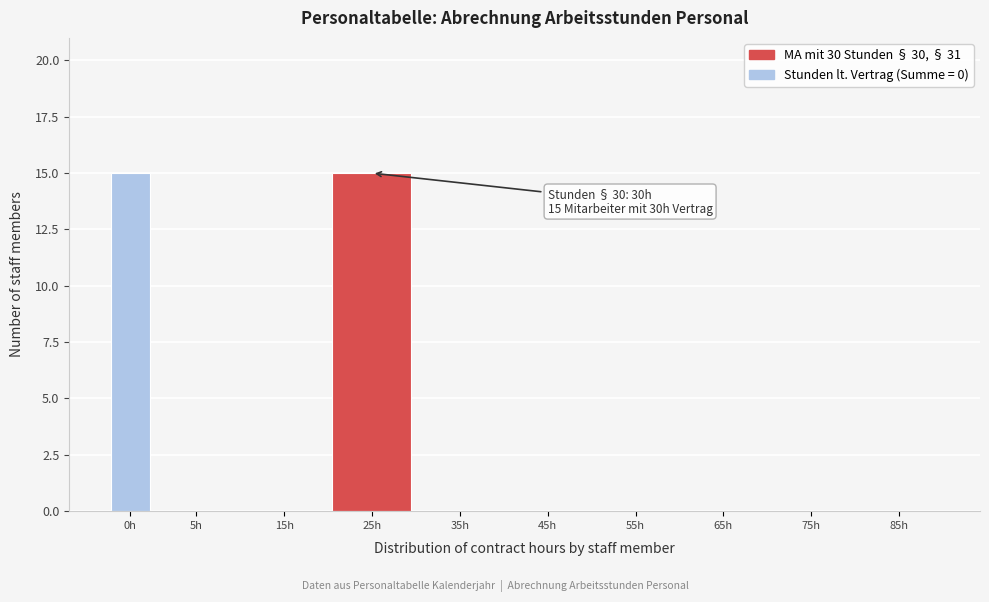

Reading left to right, transcribe all the data shown in this chart.

0h=15	5h=0	15h=0	25h=15	35h=0	45h=0	55h=0	65h=0	75h=0	85h=0